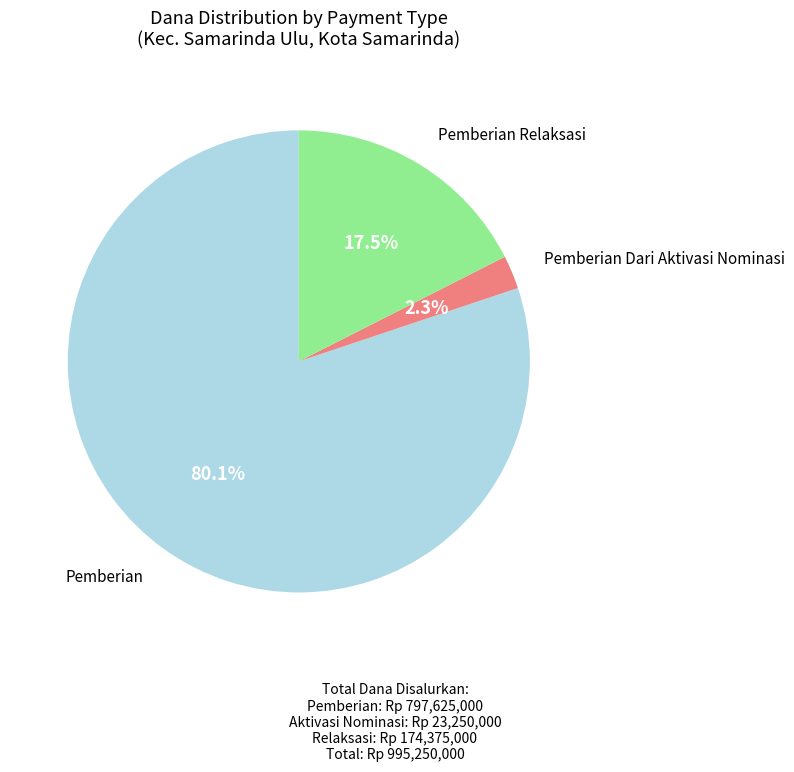

How many slices are in this pie chart?

3